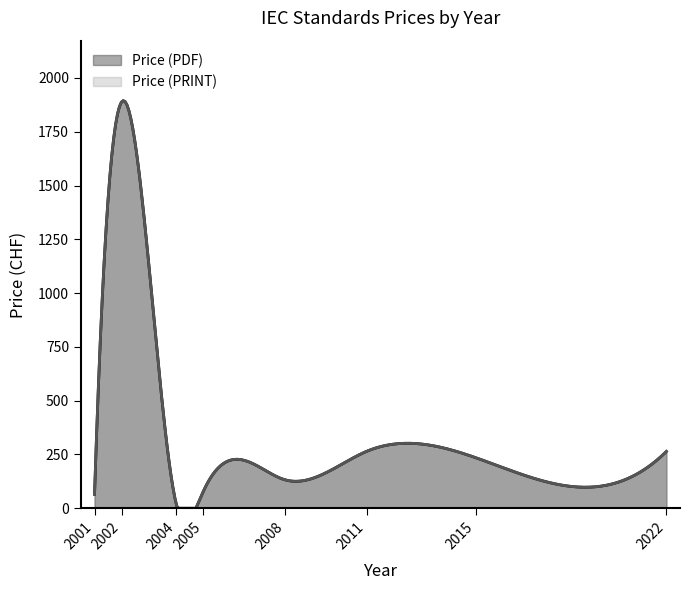

The Price (PDF) series shows 32 at 2015. True or false?

False